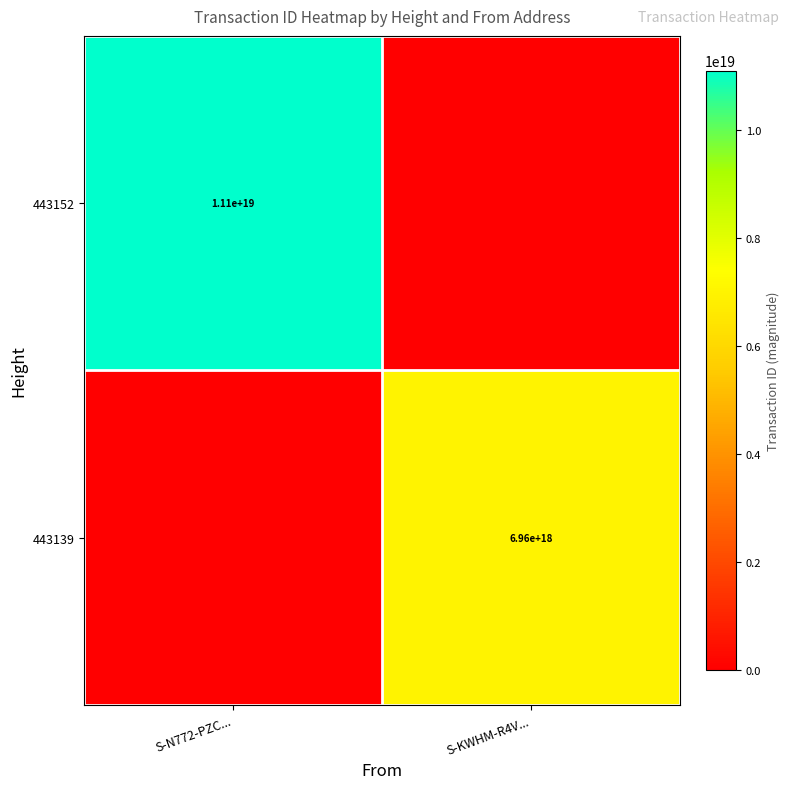

True or false: 443139 has a value of 6960000000000000000 at S-KWHM-R4V....

True